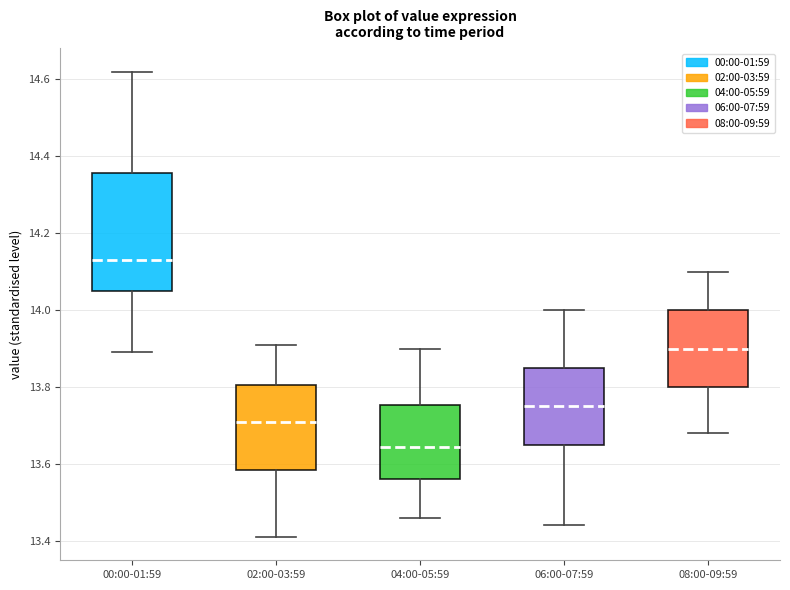

Which box is the tallest, from its lower edge to its upper edge?

00:00-01:59